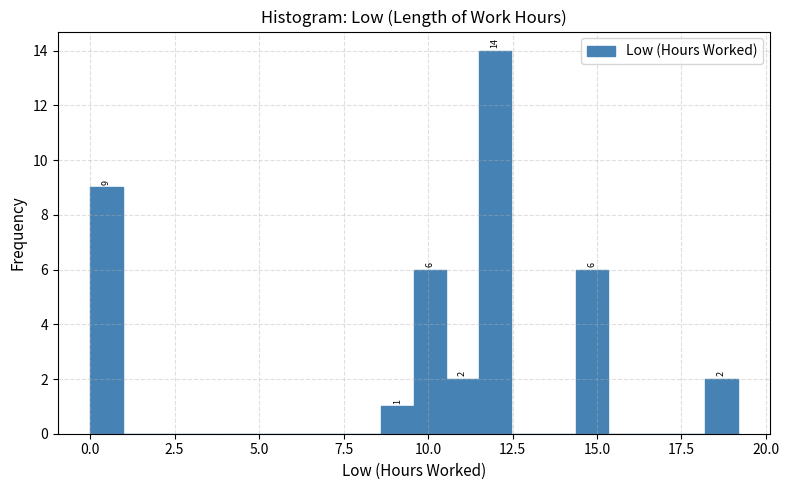

Around what value on the x-axis is the tallest bar? Give the approximate position of its centre, as read against the axis.

12.0